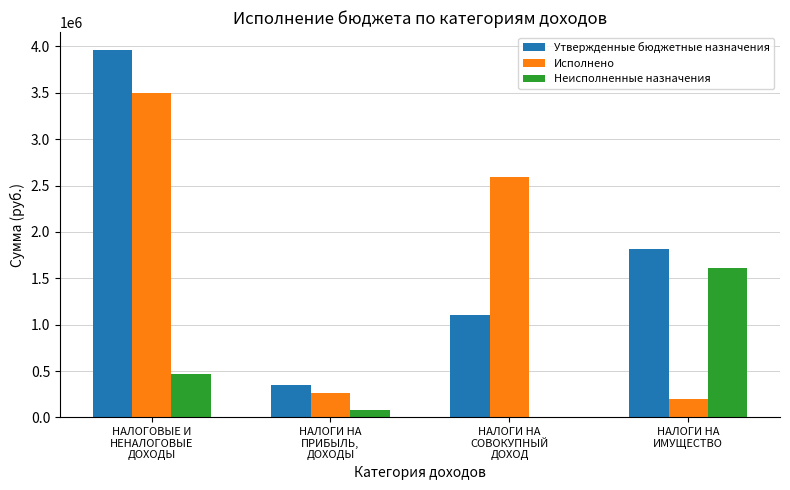

Read the Неисполненные назначения value at НАЛОГОВЫЕ И
НЕНАЛОГОВЫЕ
ДОХОДЫ.

463679.8